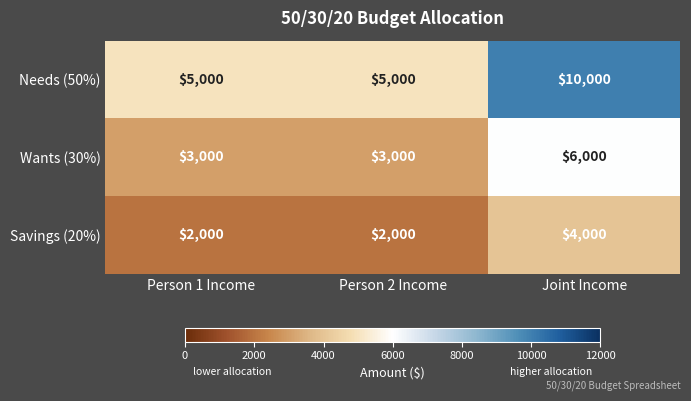

Reading right to left, what are all the values shown in this chart?

Needs (50%): Joint Income=10000	Person 2 Income=5000	Person 1 Income=5000
Wants (30%): Joint Income=6000	Person 2 Income=3000	Person 1 Income=3000
Savings (20%): Joint Income=4000	Person 2 Income=2000	Person 1 Income=2000